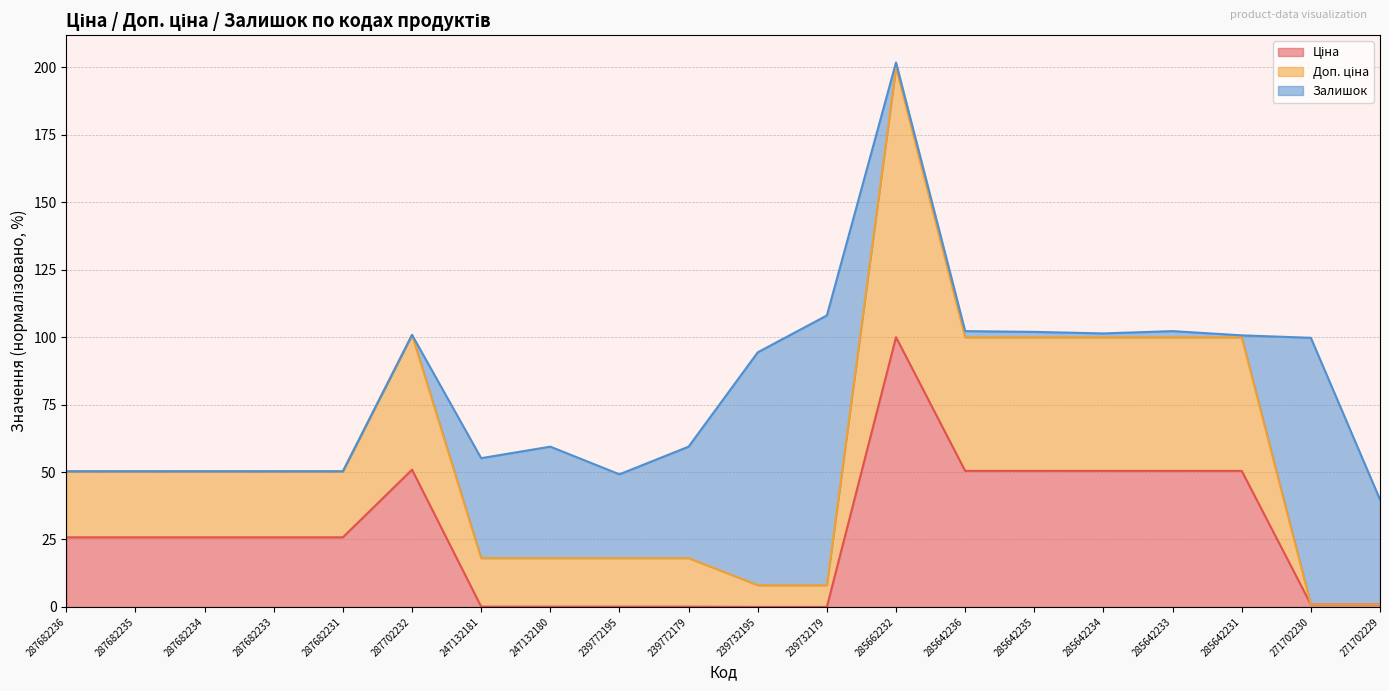

What is the value of the Доп. ціна point at the 4th from the left?

50.3